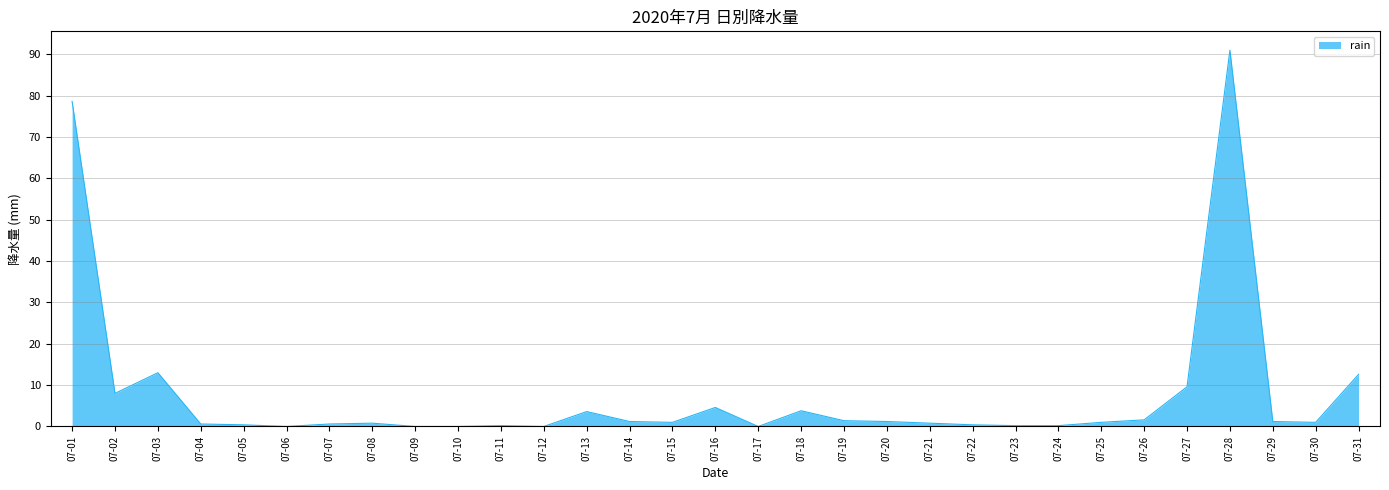

At which category does the chart reach its peak across all series?

07-28